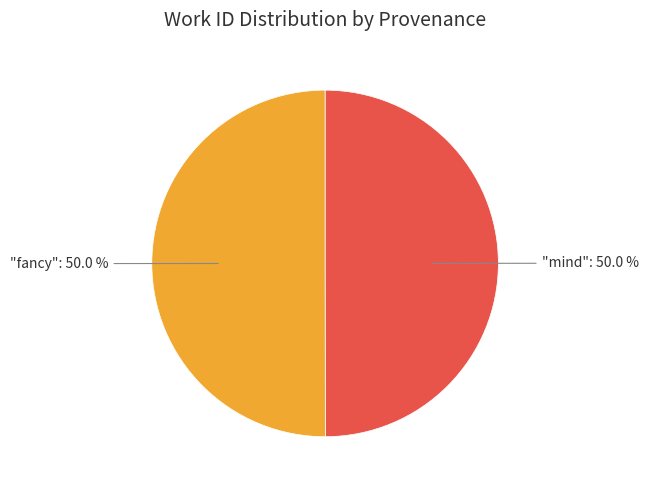

What percentage do "mind": 50.0 % and "fancy": 50.0 % together represent?

100.0%